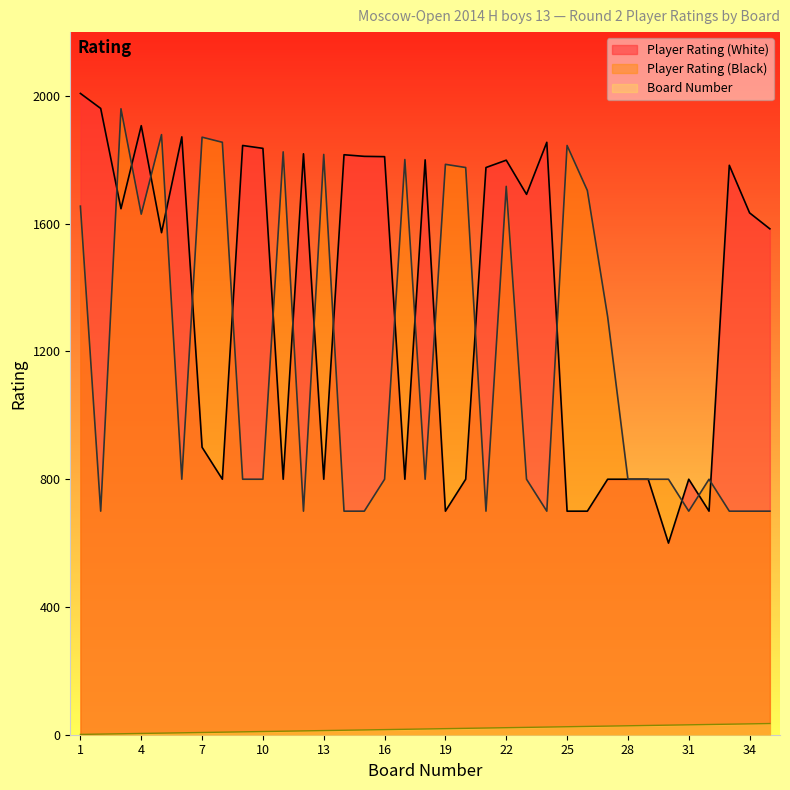

At which label does Player Rating (White) reach its peak?

1